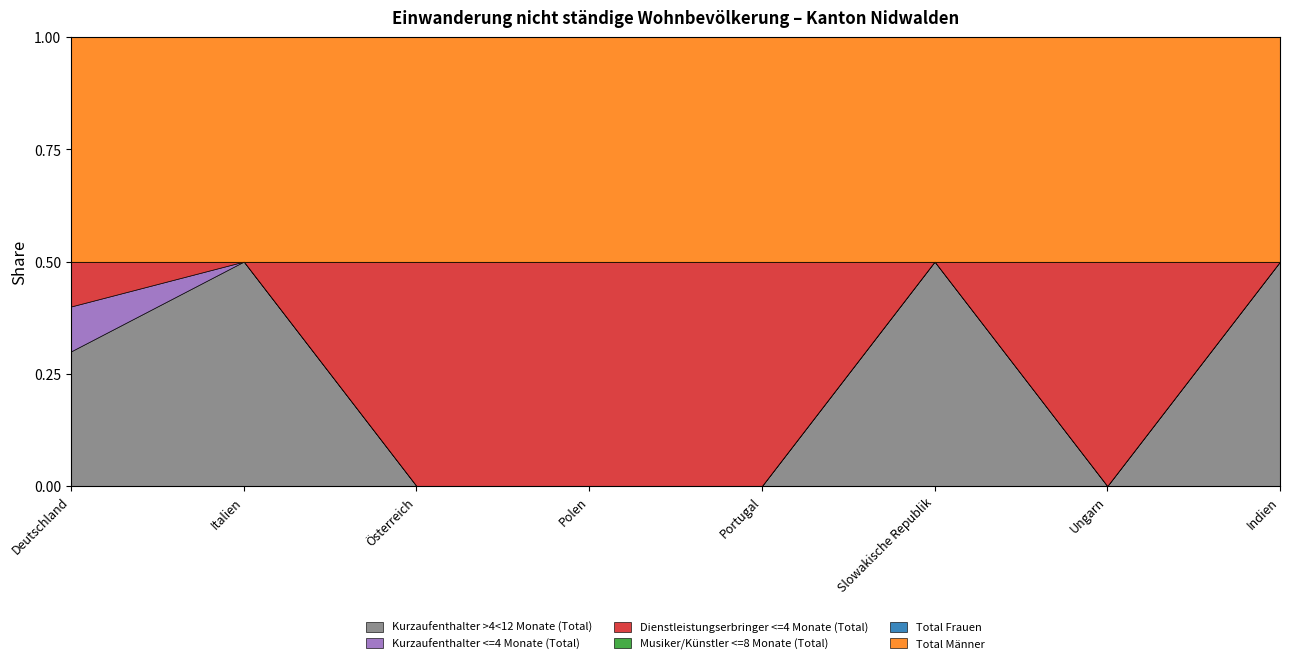

What is the lowest value of the Total Männer series?

1